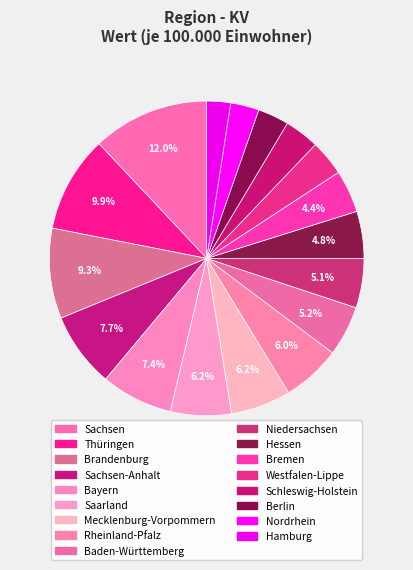

How many slices are in this pie chart?

17